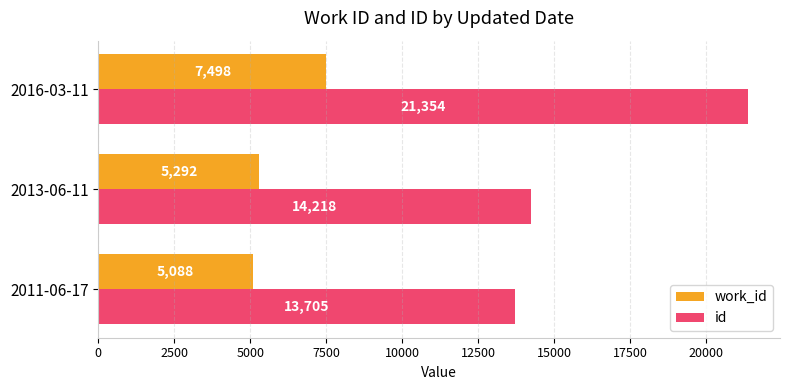

Which series has the widest spread of values?

id